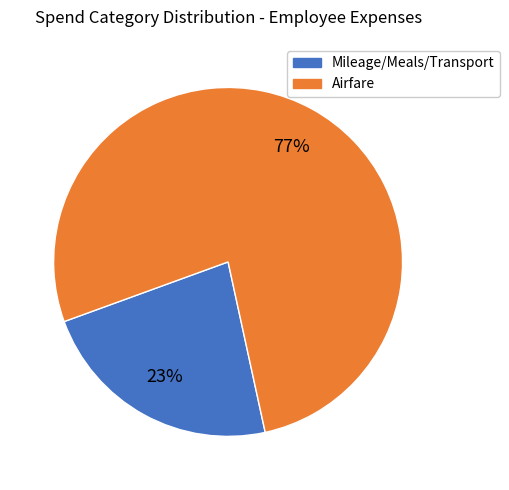

To the nearest percent, what is the average slice percentage?

50%